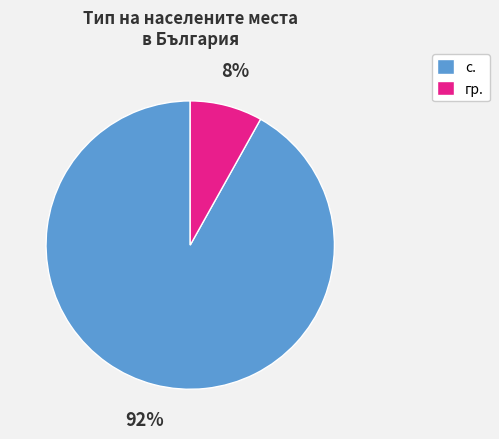

Is it true that гр. is 1% of the pie?

False